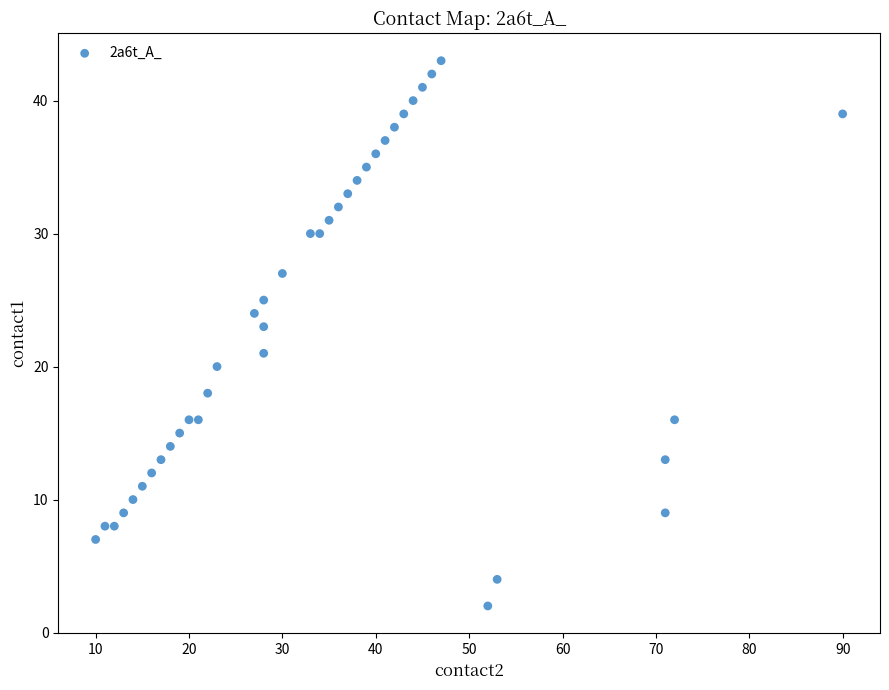

What is the range of X values (max minus min)?

80